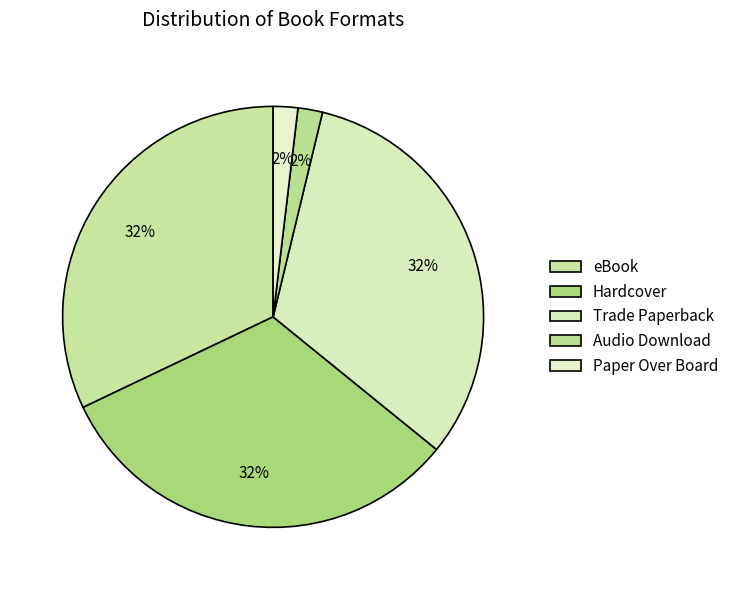

How many segments does this pie chart have?

5